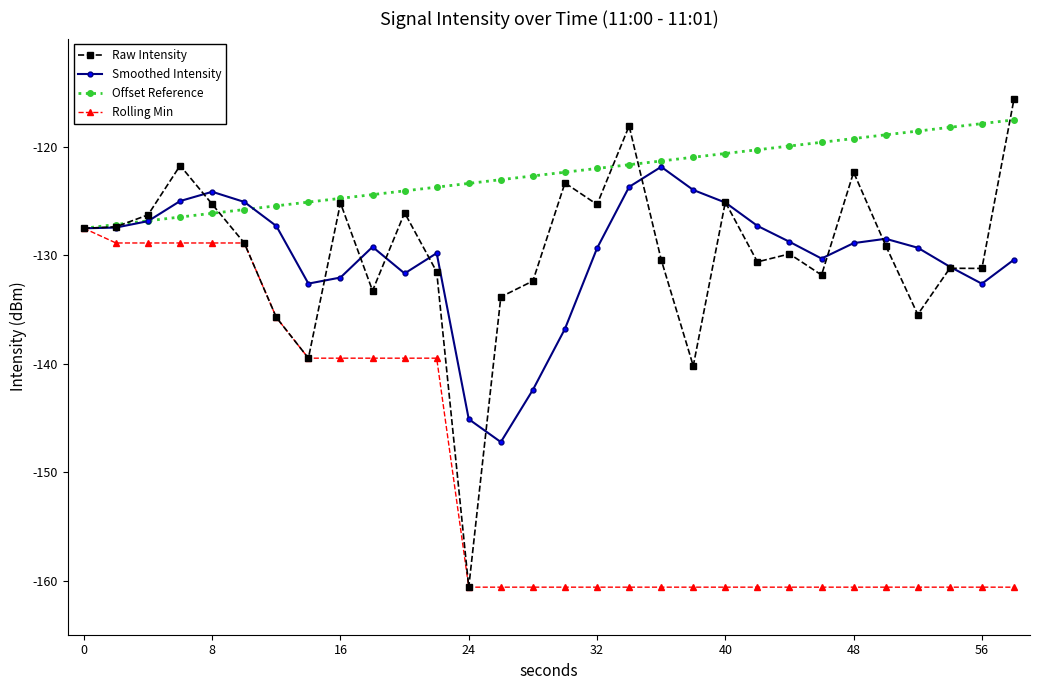

Which series has the largest total across all categories?

Offset Reference